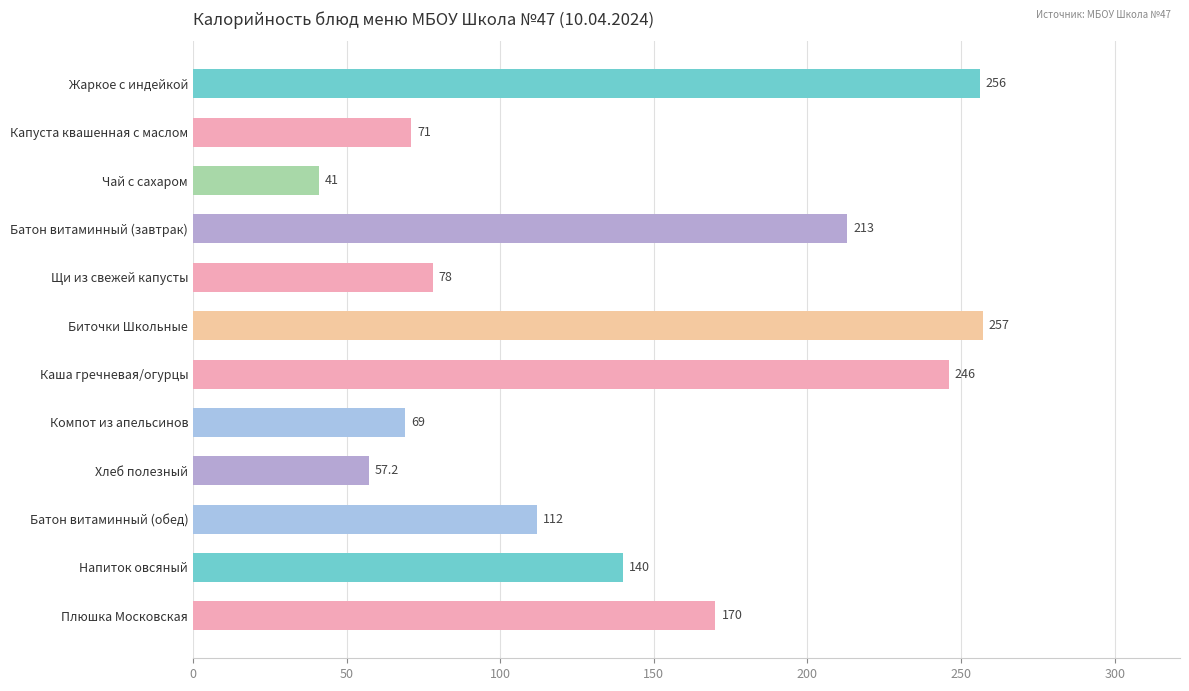

Which has a higher value, Капуста квашенная с маслом or Батон витаминный (обед)?

Батон витаминный (обед)